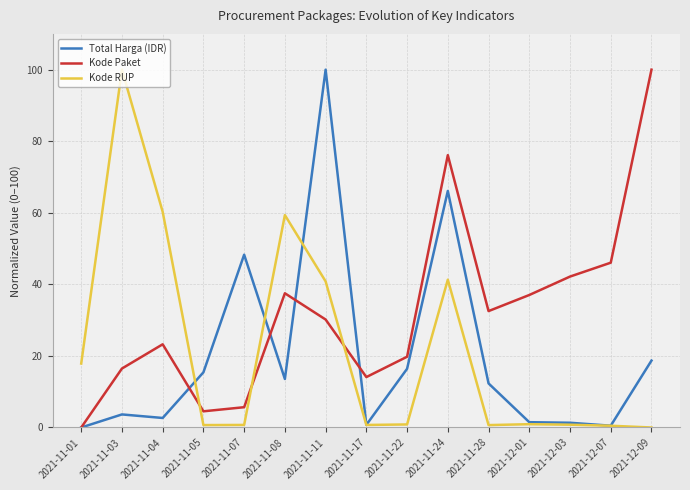

What is the total value across all series at 2021-12-09?

118.7